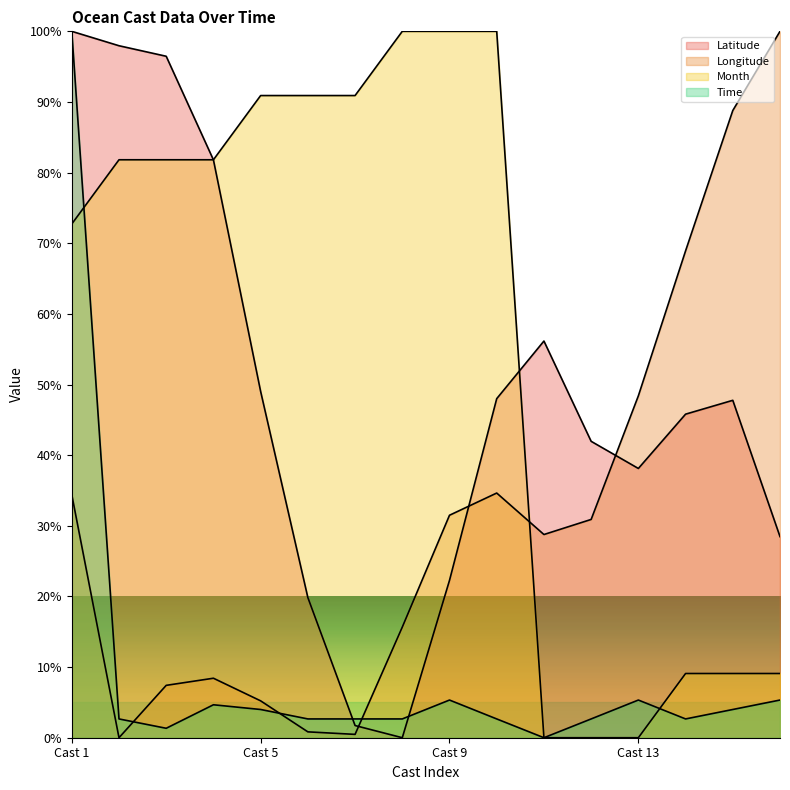

Count the number of categories in the chart.

16